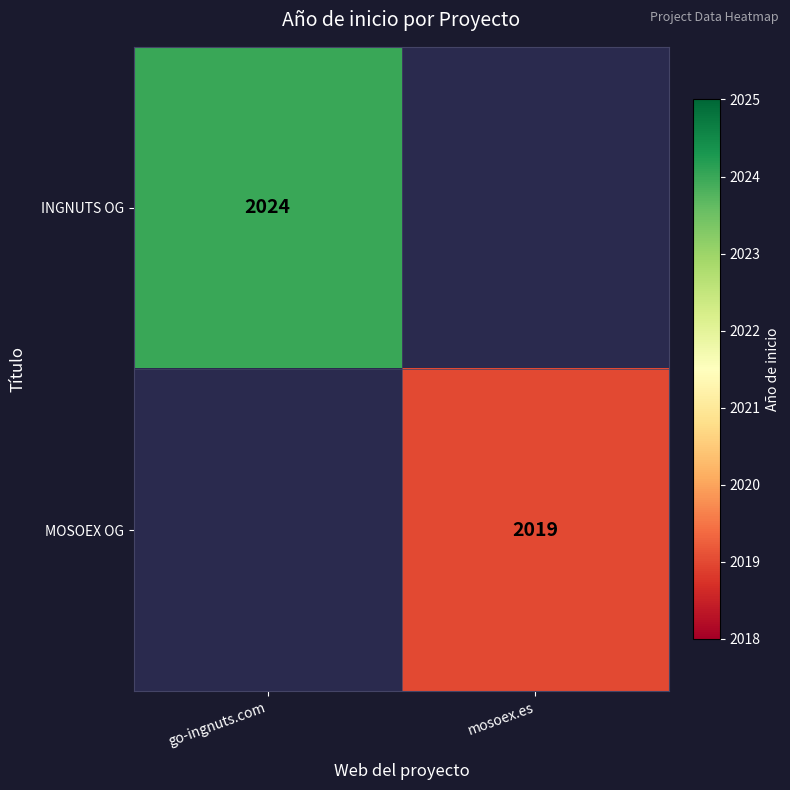

True or false: INGNUTS OG has a value of 587 at go-ingnuts.com.

False